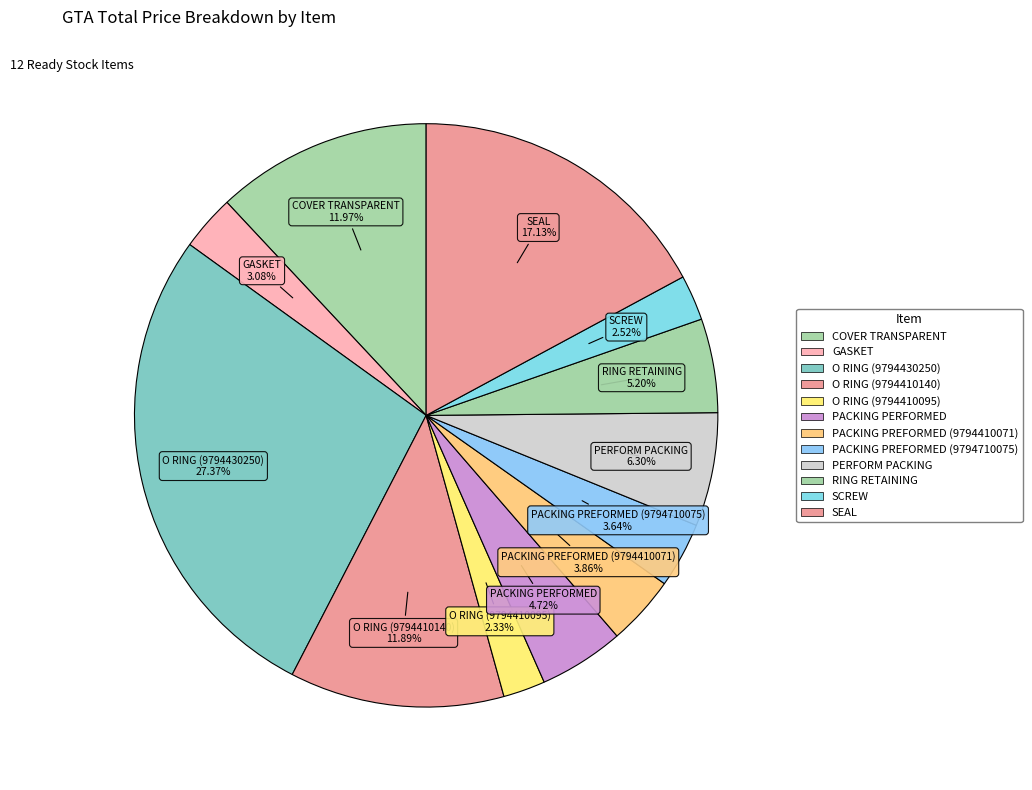

Is there a majority slice in this chart?

No